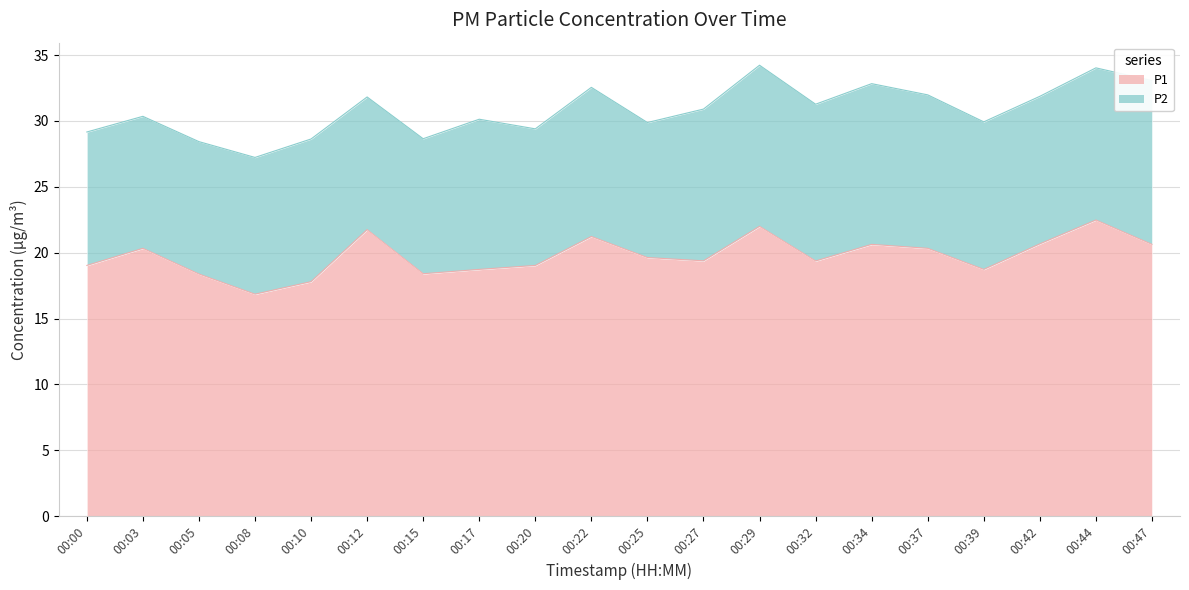

Is it true that the value at 00:00 is 10.0?

False